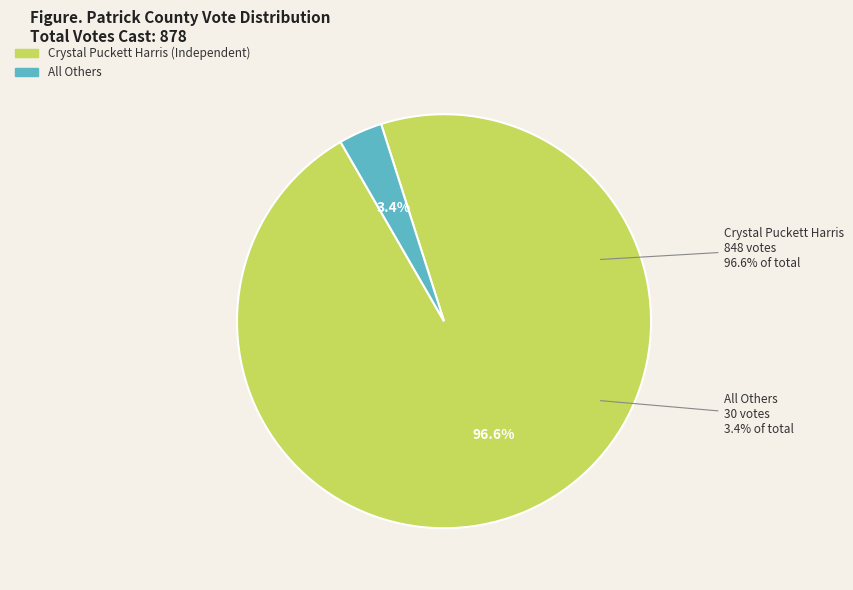

What is the total percentage of Crystal Puckett Harris (Independent) and All Others?

100.0%